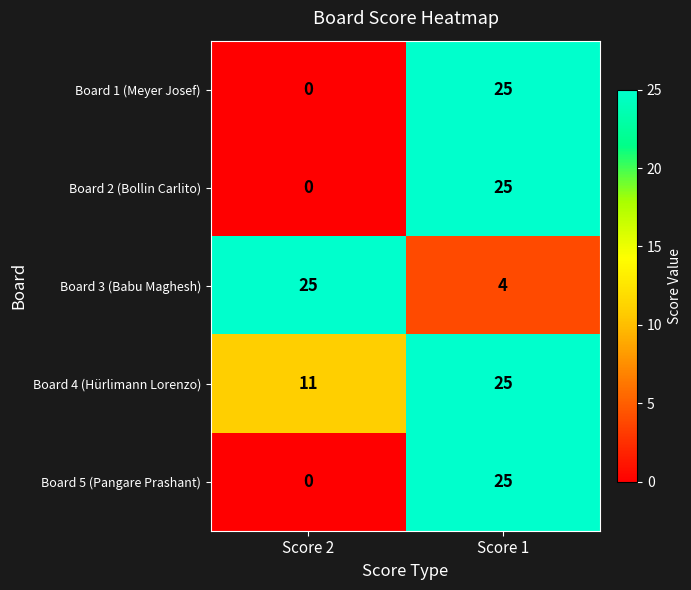

Is it true that Board 1 (Meyer Josef) equals 16 at Score 2?

False